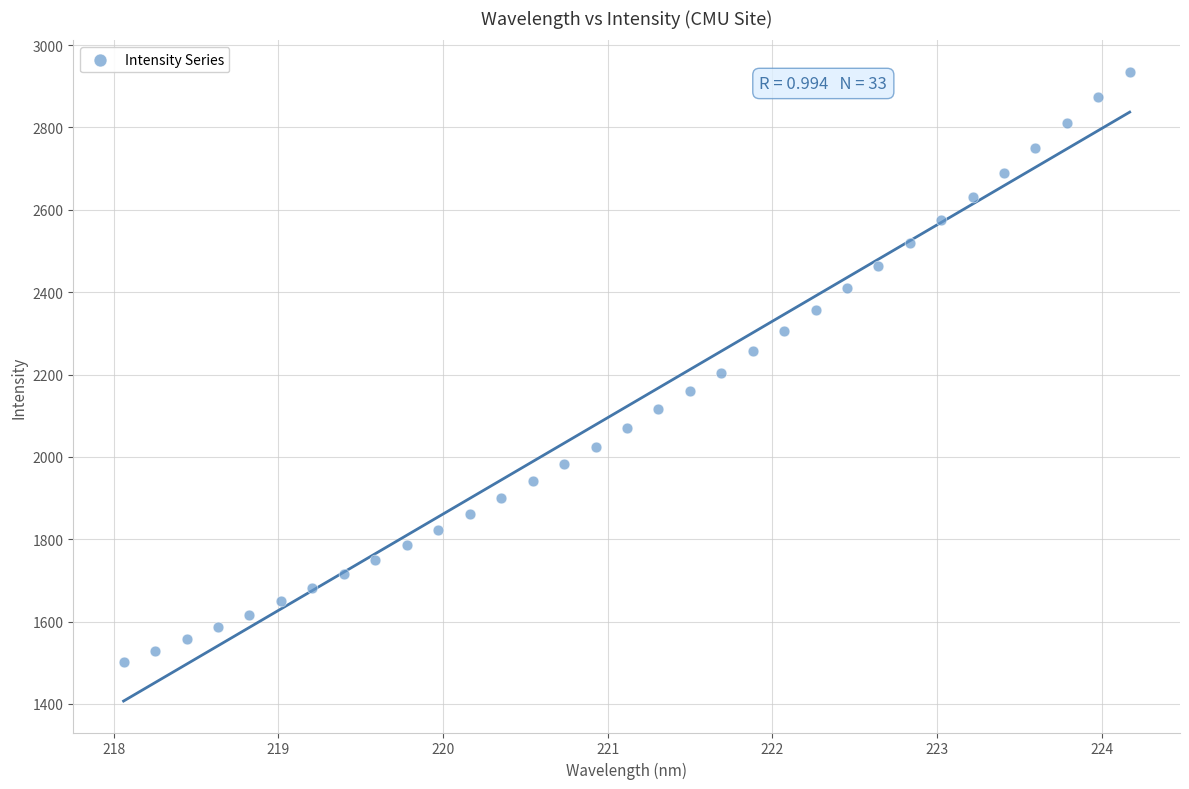

What is the range of Y values (max minus min)?

1432.7